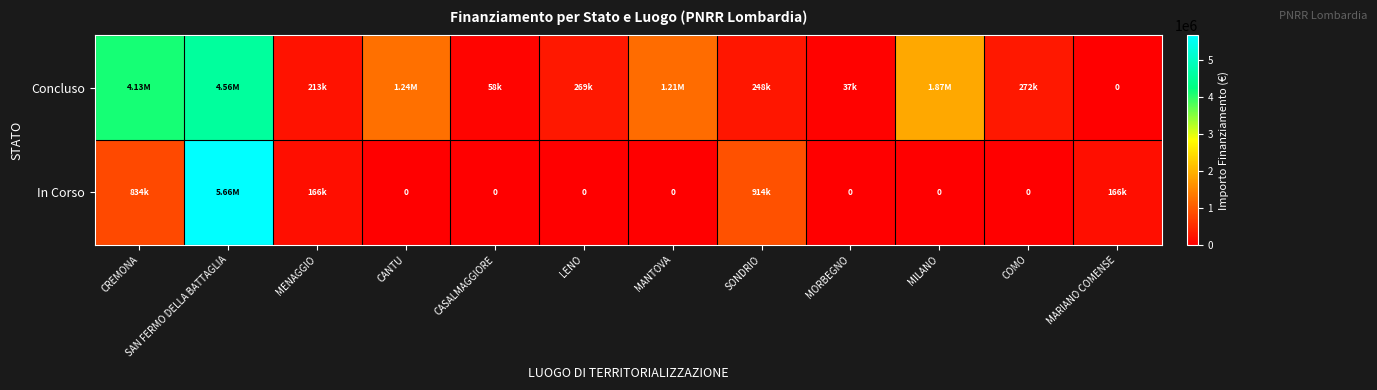

List the series in order of their peak value, highest first.

In Corso, Concluso